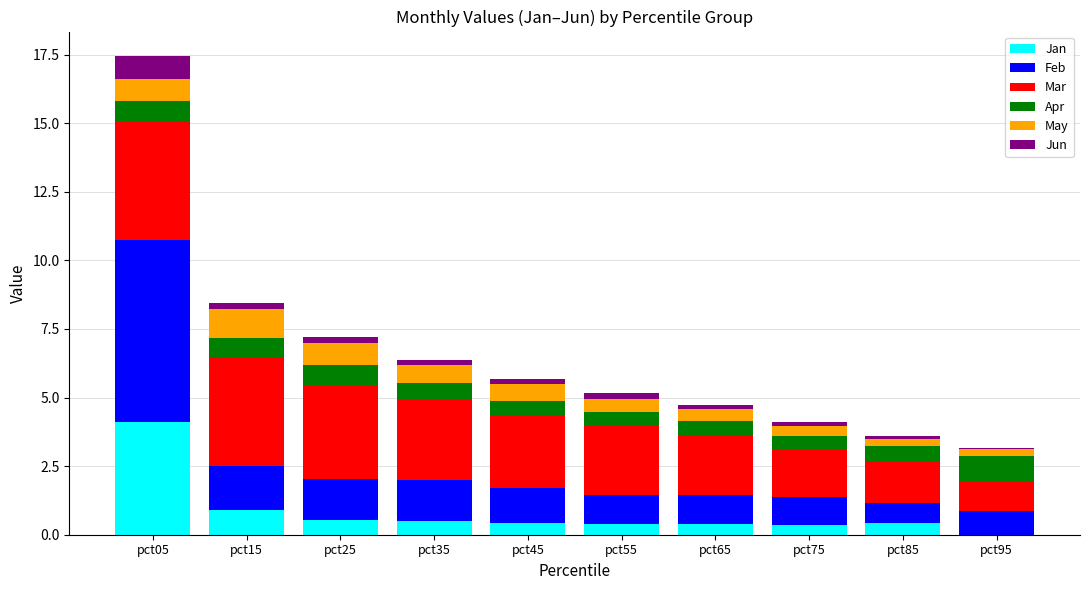

What is the maximum value for Jan?

4.1